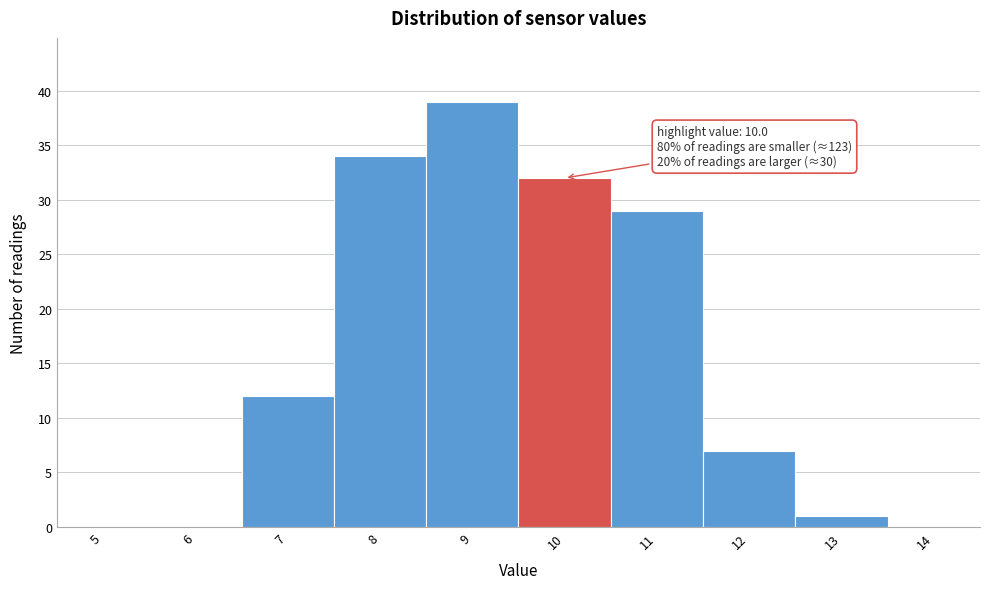

Reading left to right, what are all the values shown in this chart?

5=0	6=0	7=12	8=34	9=39	10=32	11=29	12=7	13=1	14=0